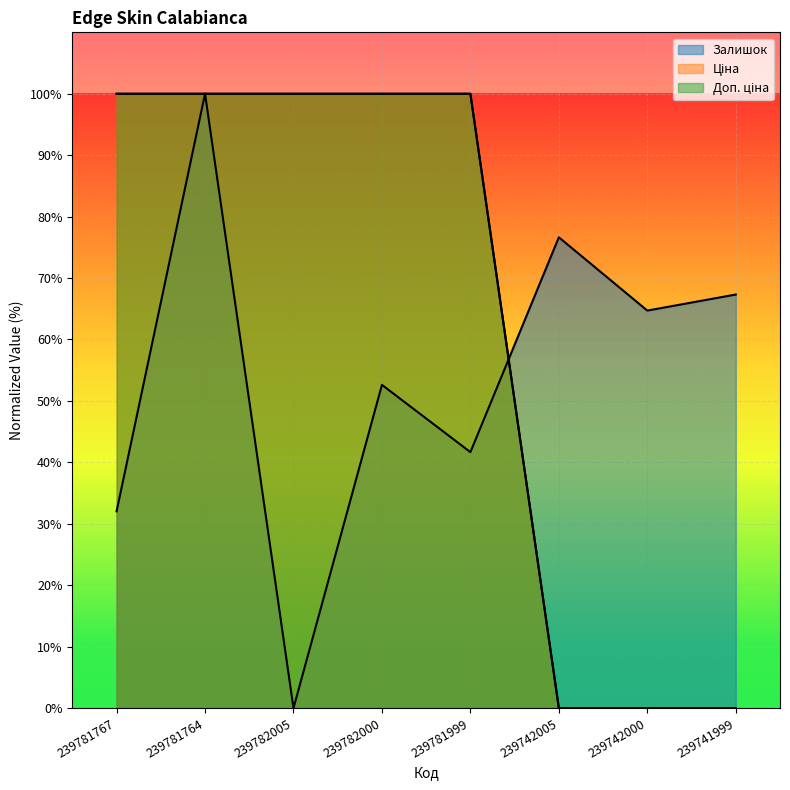

Which series changed the most between 239781999 and 239742000?

Ціна